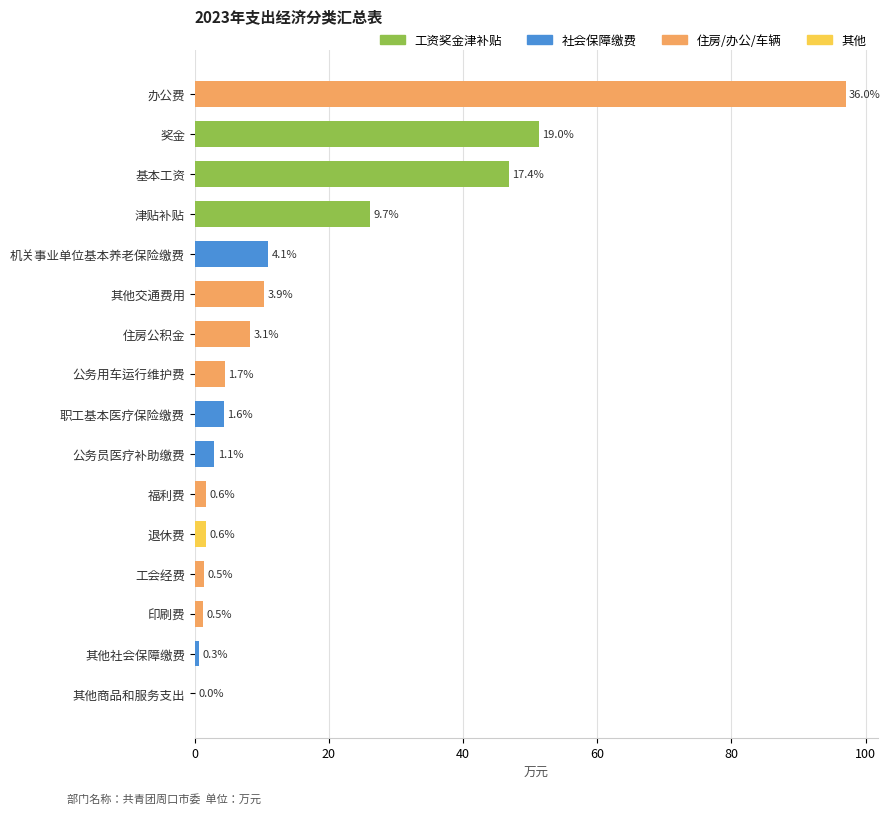

The value at 职工基本医疗保险缴费 is 7.7. True or false?

False